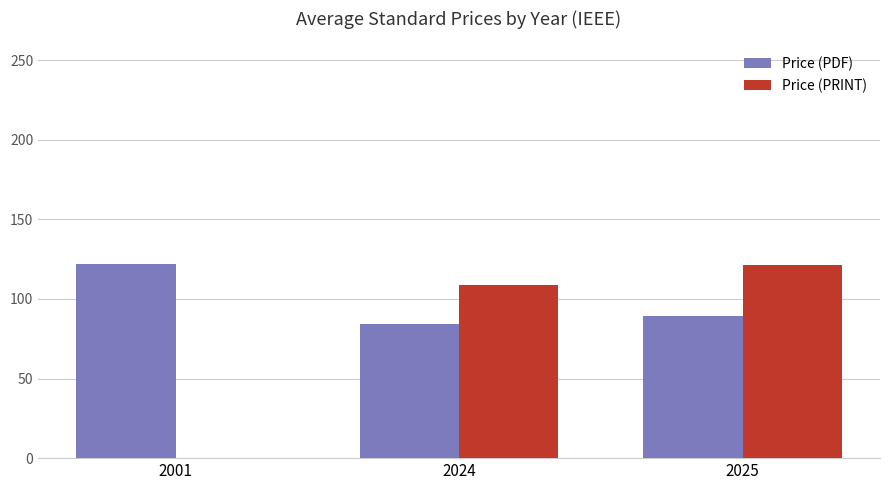

Is the value of Price (PDF) at 2025 greater than the value of Price (PRINT) at 2001?

Yes